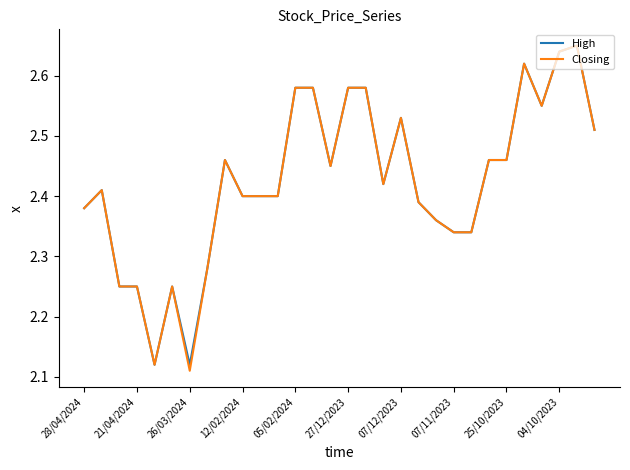

What are all the series names shown in the legend?

High, Closing